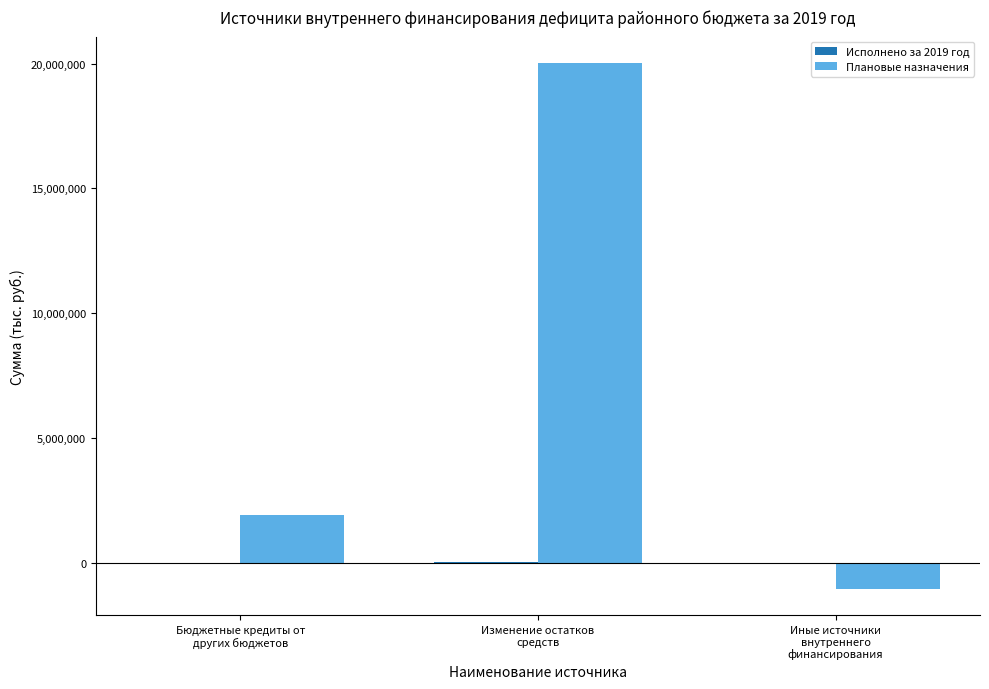

What value does the Плановые назначения series have at Бюджетные кредиты от
других бюджетов?

1914700.0